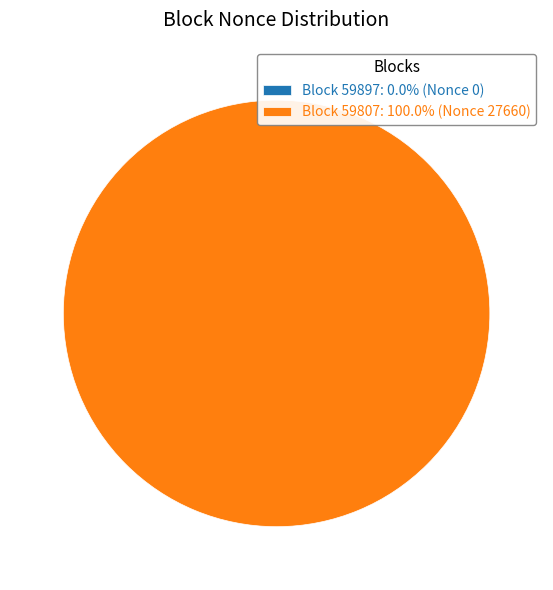

True or false: BlockHeight 59897 (Nonce 0) accounts for 1% of the total.

False